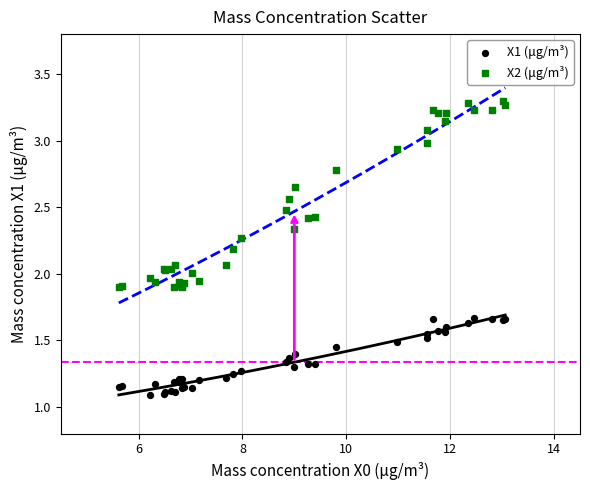

Which series has the largest Y range (max minus min)?

X2 (μg/m³)